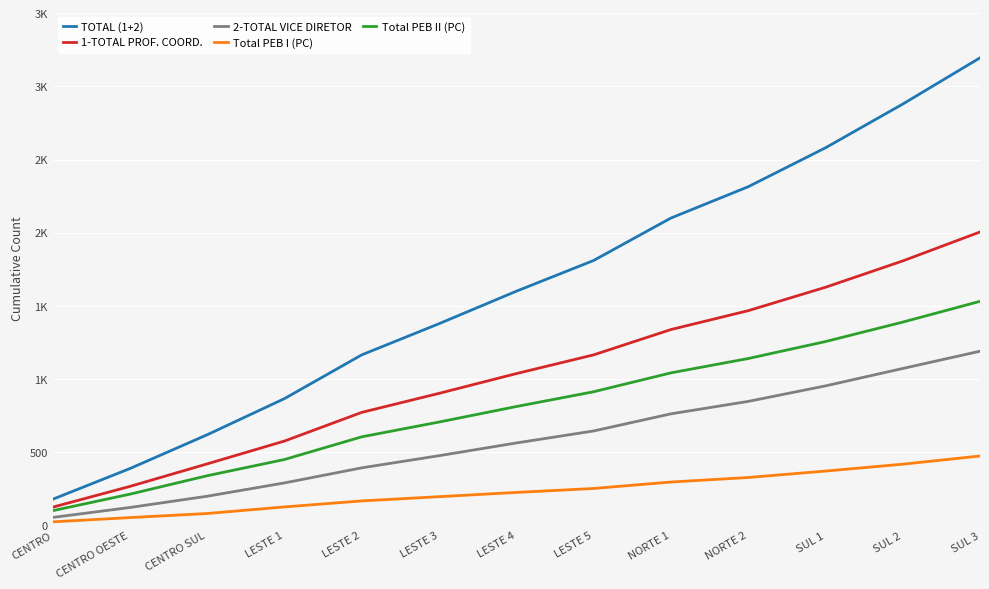

Reading left to right, extract all data points from this chart.

TOTAL (1+2): CENTRO=178	CENTRO OESTE=388	CENTRO SUL=619	LESTE 1=866	LESTE 2=1165	LESTE 3=1378	LESTE 4=1600	LESTE 5=1810	NORTE 1=2100	NORTE 2=2314	SUL 1=2580	SUL 2=2879	SUL 3=3195
1-TOTAL PROF. COORD.: CENTRO=124	CENTRO OESTE=266	CENTRO SUL=420	LESTE 1=576	LESTE 2=772	LESTE 3=902	LESTE 4=1037	LESTE 5=1165	NORTE 1=1338	NORTE 2=1467	SUL 1=1627	SUL 2=1807	SUL 3=2005
2-TOTAL VICE DIRETOR: CENTRO=54	CENTRO OESTE=122	CENTRO SUL=199	LESTE 1=290	LESTE 2=393	LESTE 3=476	LESTE 4=563	LESTE 5=645	NORTE 1=762	NORTE 2=847	SUL 1=953	SUL 2=1072	SUL 3=1190
Total PEB I (PC): CENTRO=24	CENTRO OESTE=53	CENTRO SUL=81	LESTE 1=126	LESTE 2=167	LESTE 3=196	LESTE 4=225	LESTE 5=252	NORTE 1=296	NORTE 2=327	SUL 1=371	SUL 2=418	SUL 3=474
Total PEB II (PC): CENTRO=100	CENTRO OESTE=213	CENTRO SUL=339	LESTE 1=450	LESTE 2=605	LESTE 3=706	LESTE 4=812	LESTE 5=913	NORTE 1=1042	NORTE 2=1140	SUL 1=1256	SUL 2=1389	SUL 3=1531